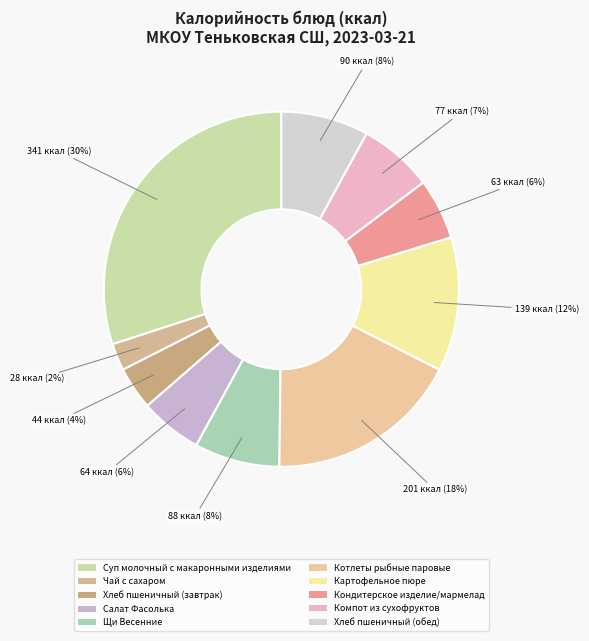

Which category has the smallest portion of the pie?

Чай с сахаром